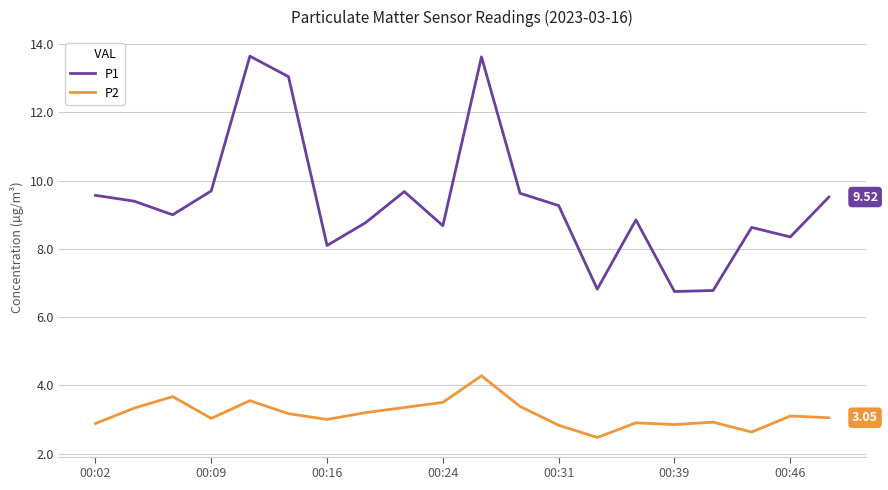

Rank the series by their average value, from lowest to highest.

P2, P1